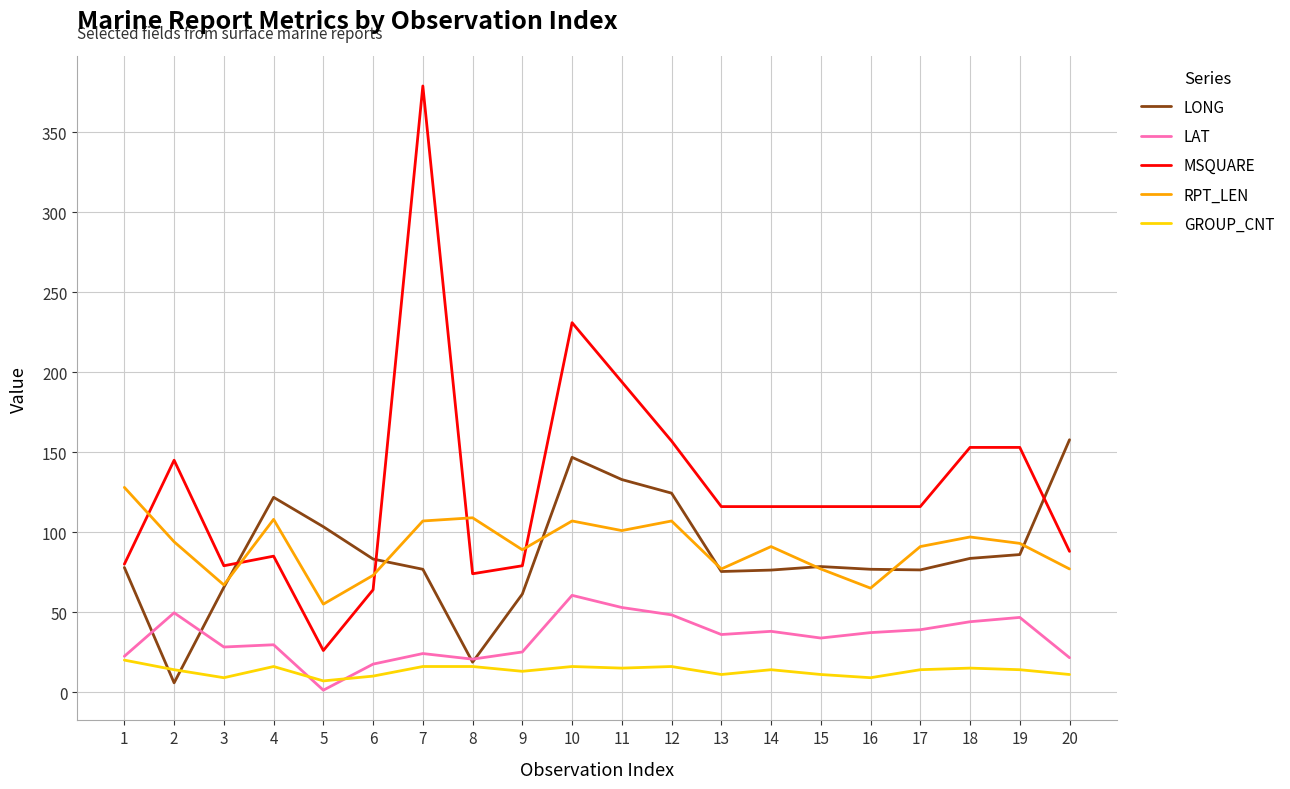

What is the difference between the maximum and minimum values in the RPT_LEN series?

73.0